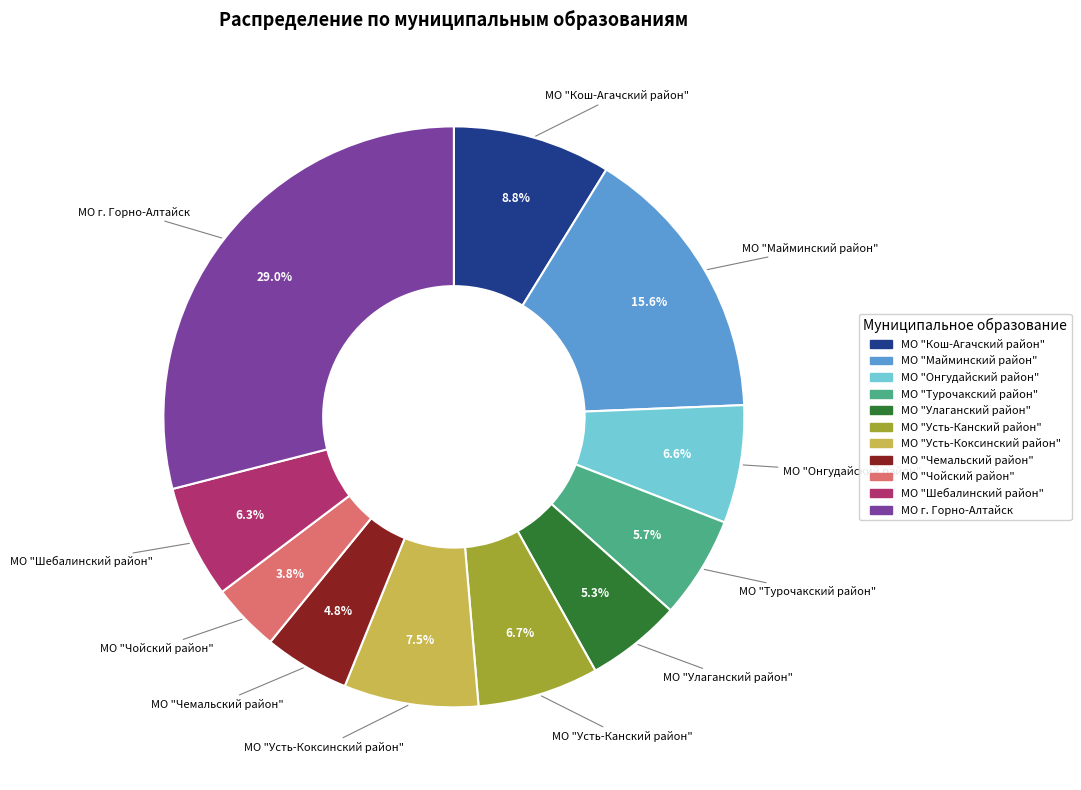

How many segments does this pie chart have?

11